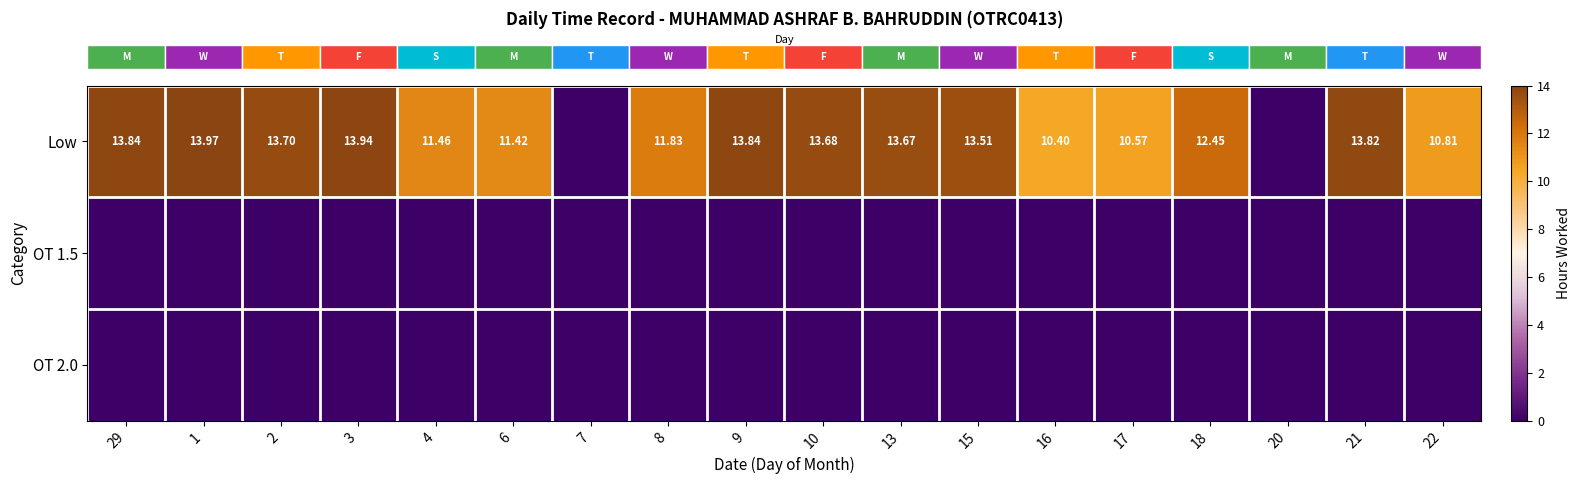

What is the sum of all row_0 values?

202.9